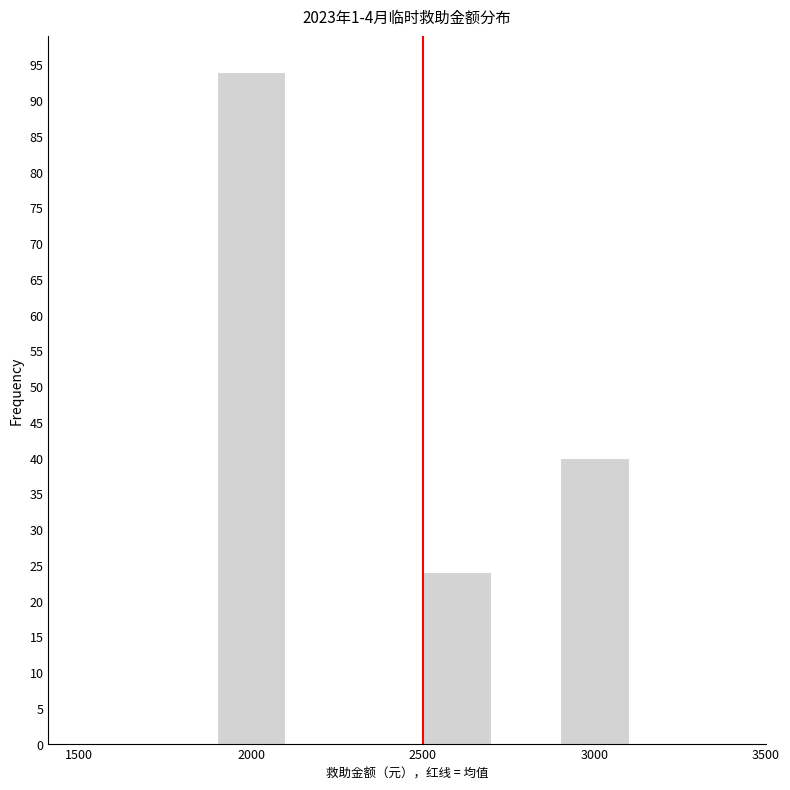

Reading left to right, transcribe this chart: for each bar, give the range it covers on the x-axis and its height. The values are not printed on the chart, so give them approximately, as read against the axis.

1500 to 1700: 0
1700 to 1900: 0
1900 to 2100: 94
2100 to 2300: 0
2300 to 2500: 0
2500 to 2700: 24
2700 to 2900: 0
2900 to 3100: 40
3100 to 3300: 0